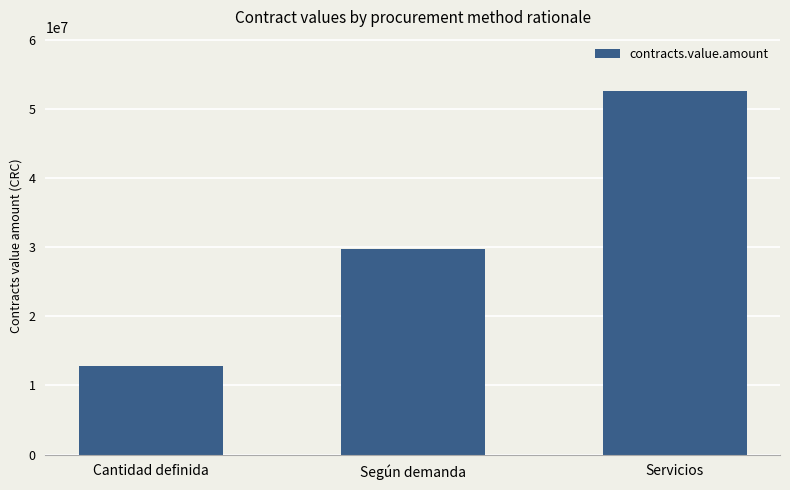

The chart shows a value of 5080591 at Cantidad definida. True or false?

False